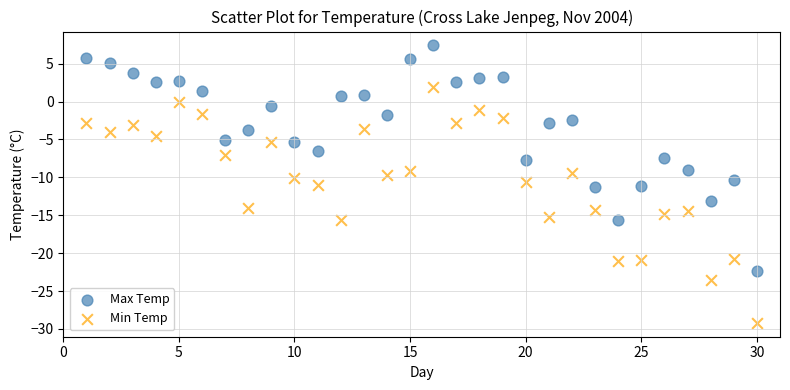

What are all the series names shown in the legend?

Max Temp, Min Temp